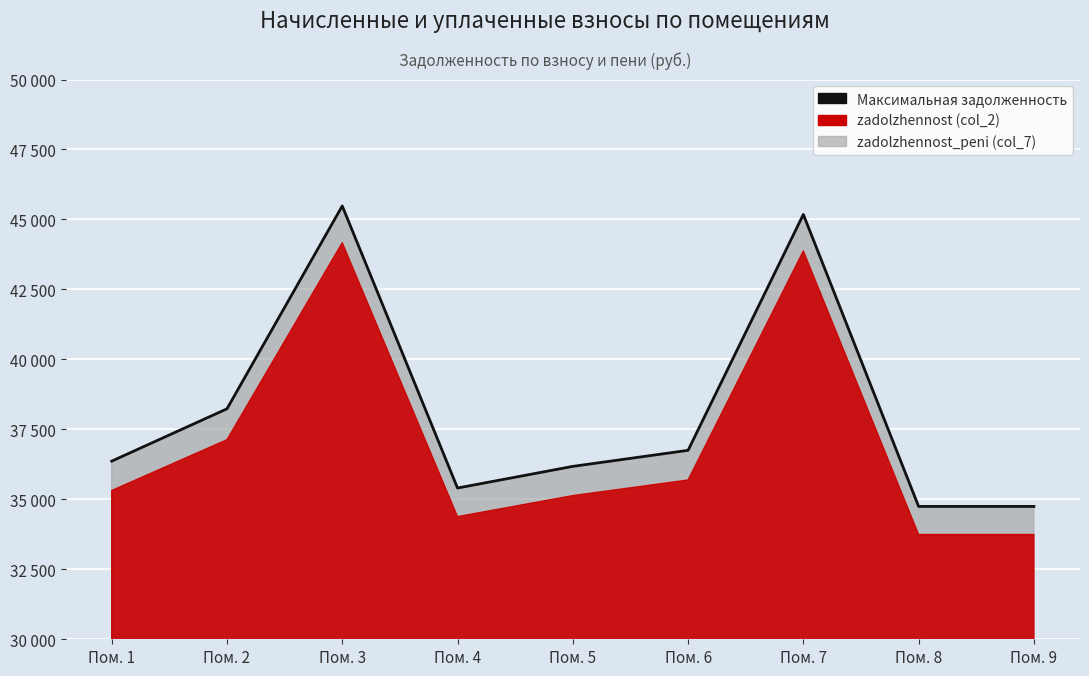

Rank the categories by value from highest to lowest.

Пом. 3, Пом. 7, Пом. 2, Пом. 6, Пом. 1, Пом. 5, Пом. 4, Пом. 8, Пом. 9